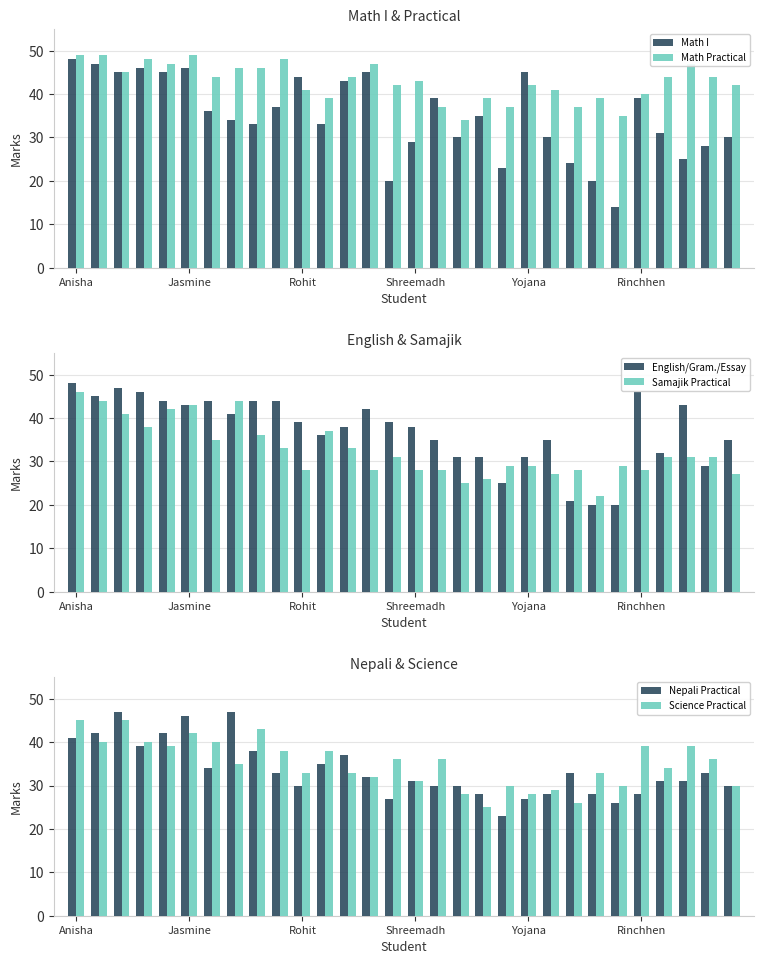

What are all the series names shown in the legend?

Math I, Math Practical, English/Gram./Essay, Samajik Practical, Nepali Practical, Science Practical